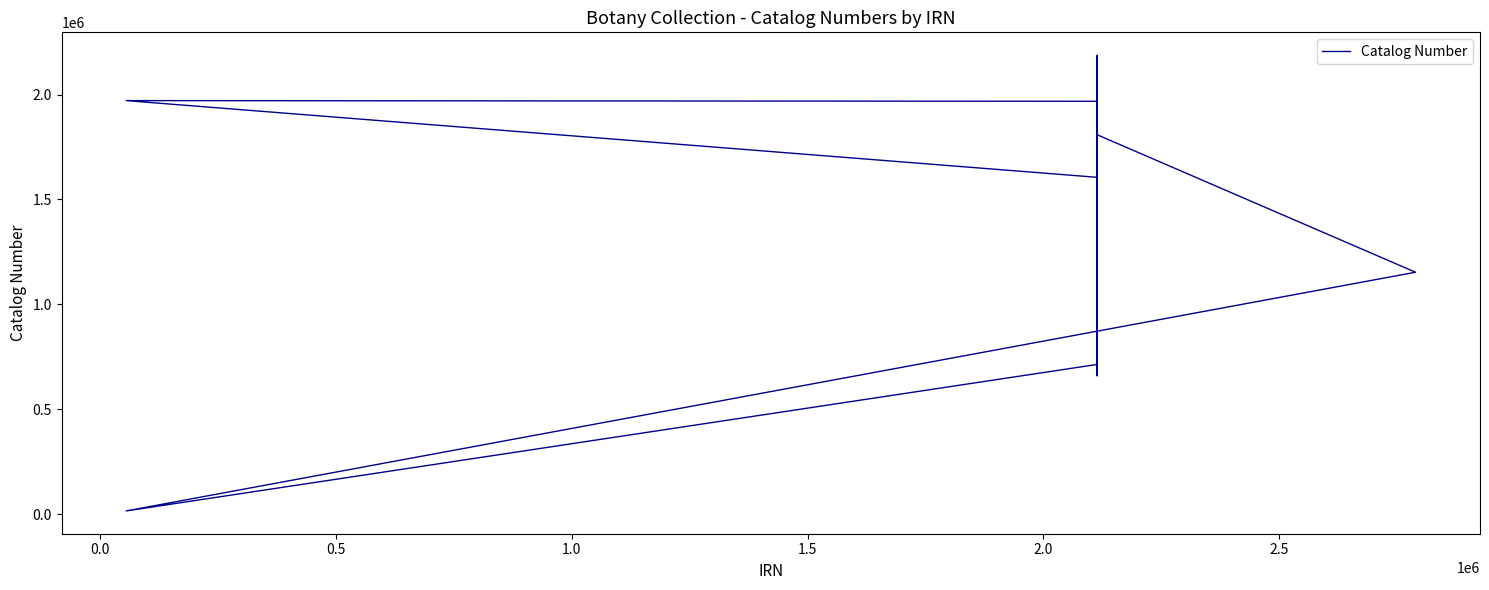

What is the smallest value displayed?

15931